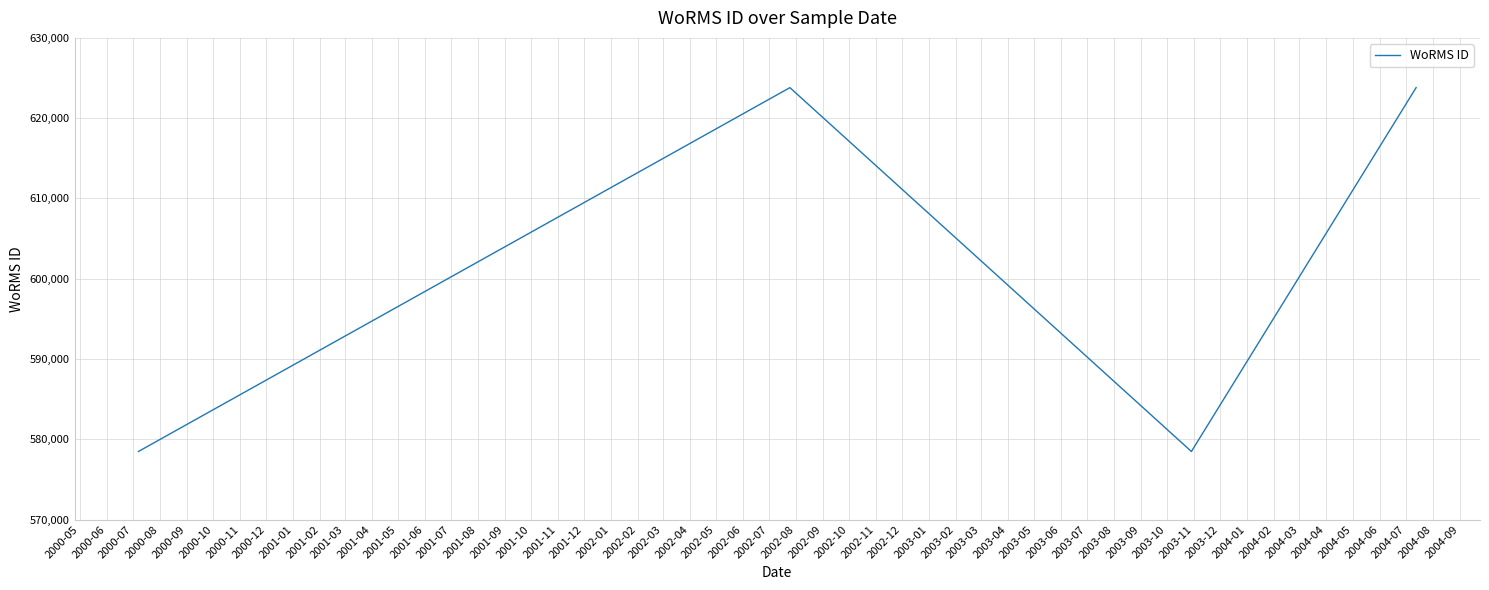

Between 2000-10 and 2000-09, which is larger?

2000-10